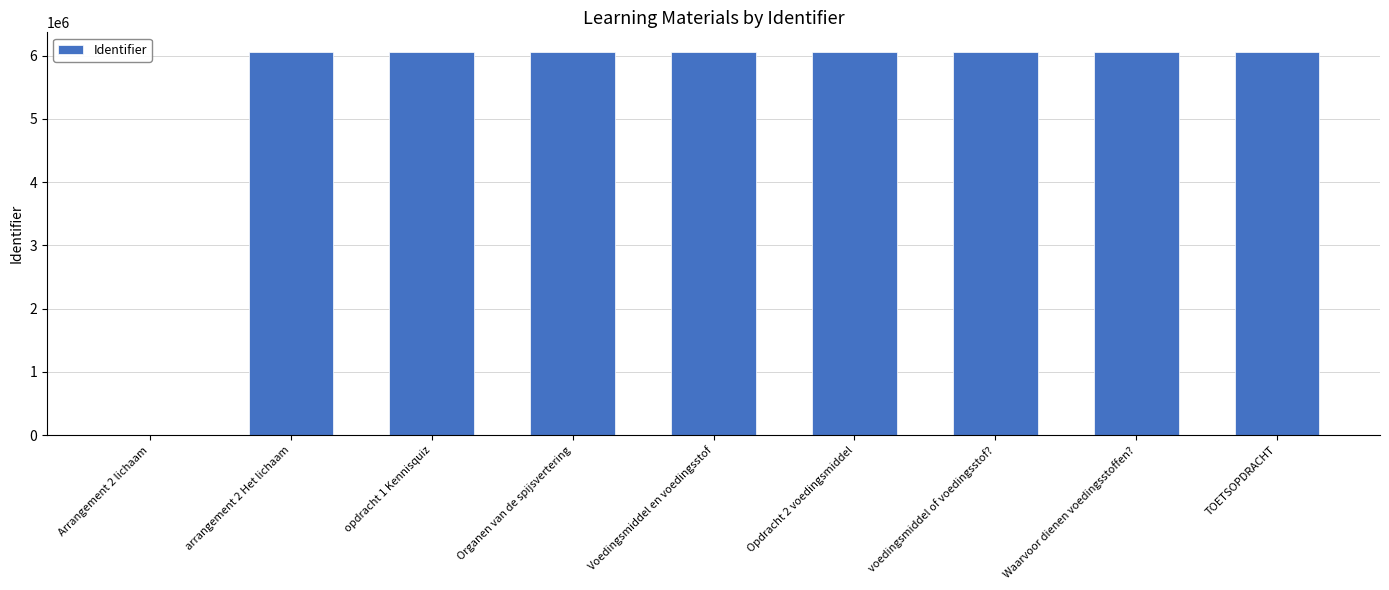

What is the maximum value shown in the chart?

6067440